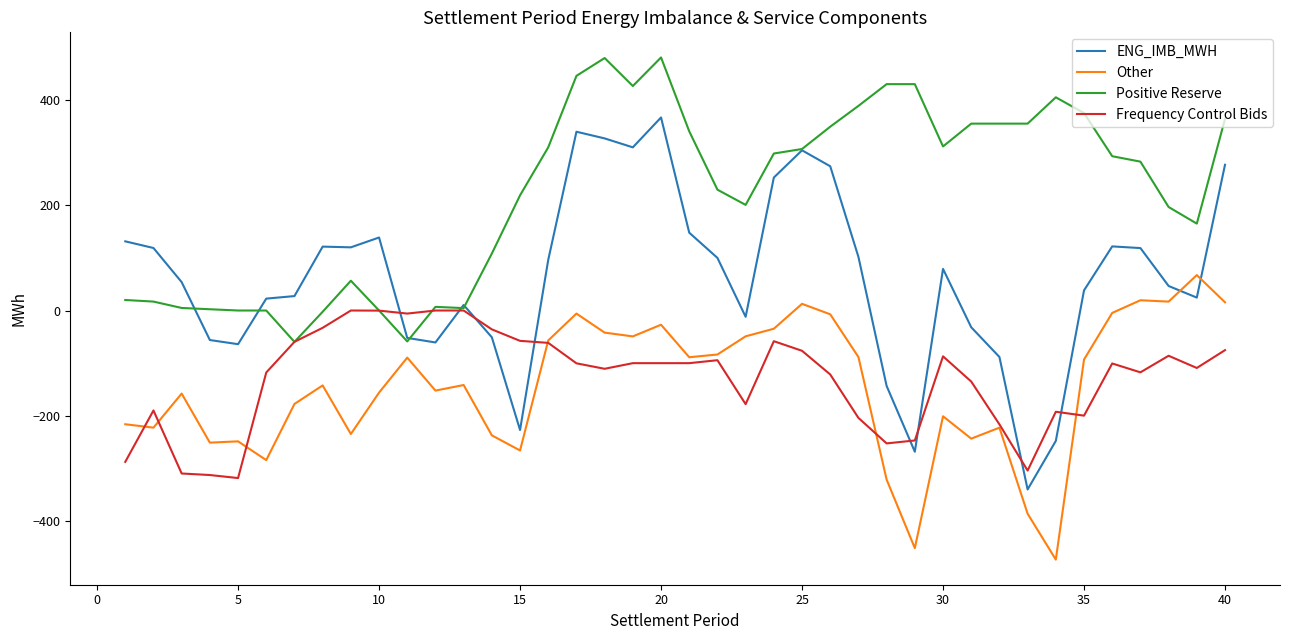

Does the chart have visible grid lines?

No